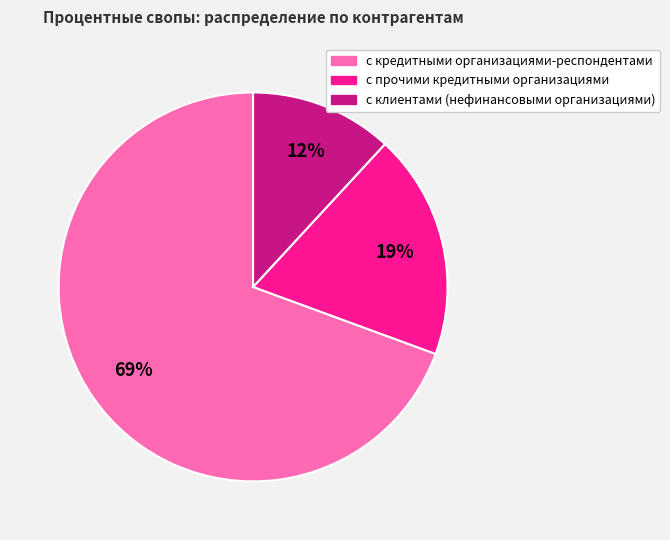

Do с прочими кредитными организациями and с клиентами (нефинансовыми организациями) together represent more than half of the pie?

No